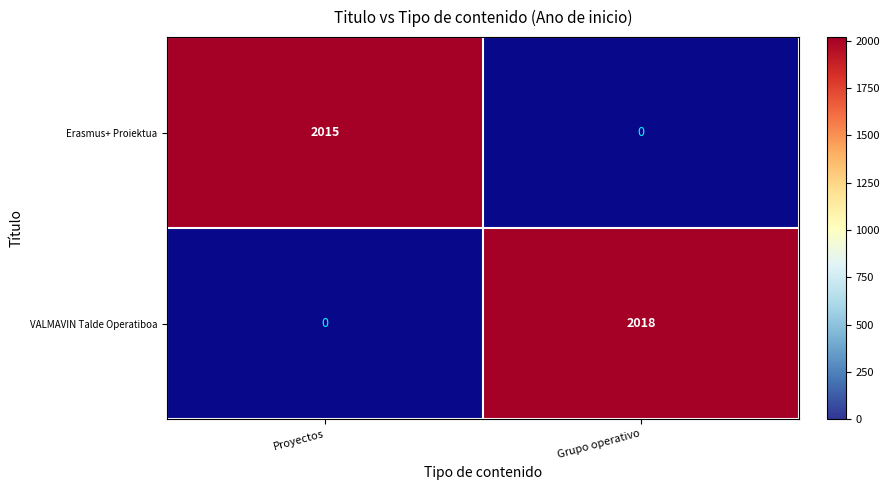

True or false: VALMAVIN Talde Operatiboa has a value of 2018 at Grupo operativo.

True